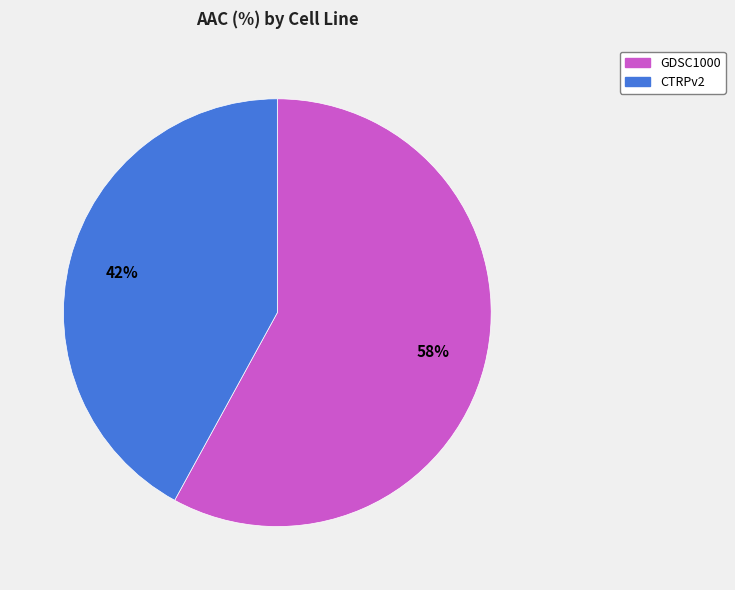

The GDSC1000 slice represents 58% of the pie. True or false?

True